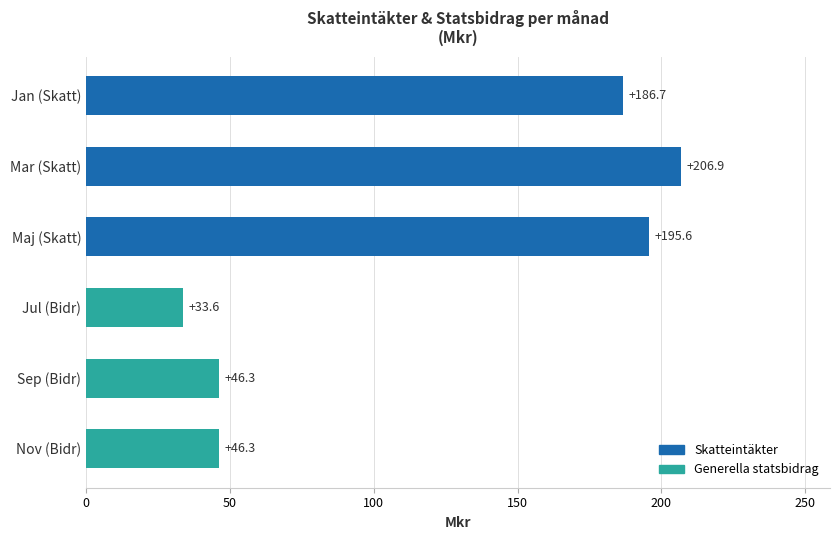

Reading top to bottom, transcribe all the data shown in this chart.

186.7	206.9	195.6	33.6	46.3	46.3